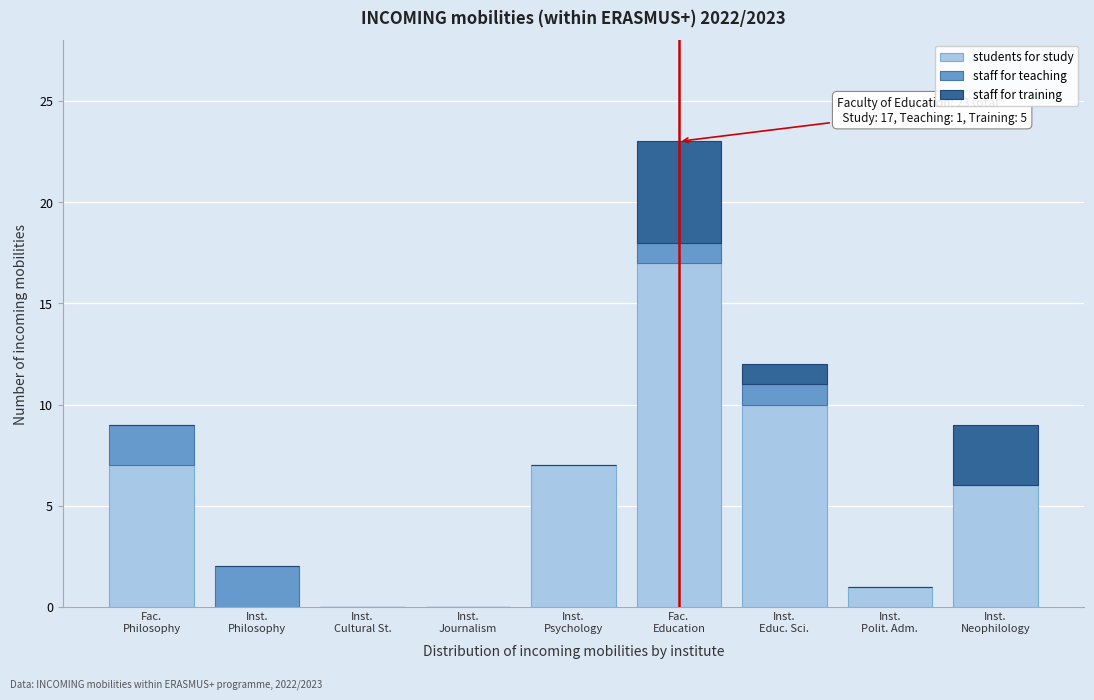

What is the maximum value for students for study?

17